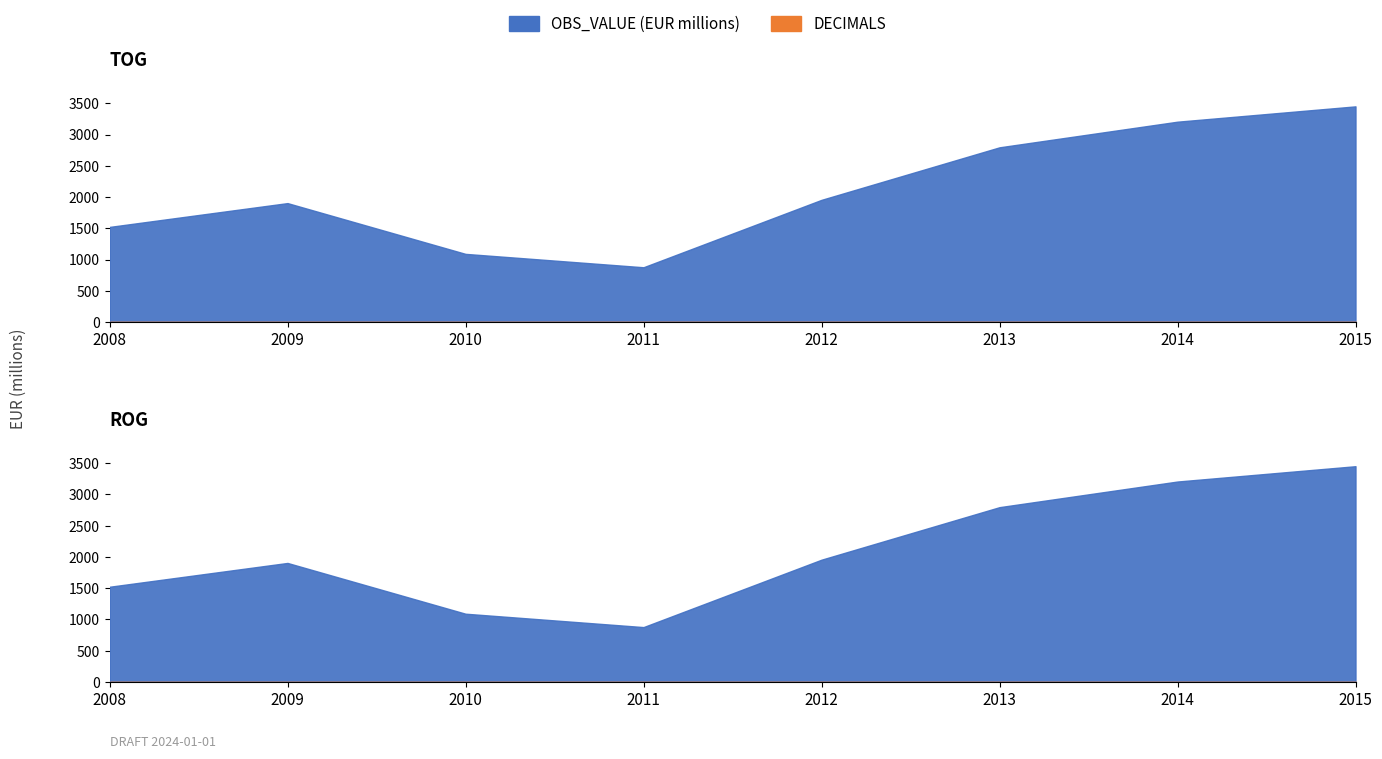

Which has a higher value, 2009 or 2014?

2014